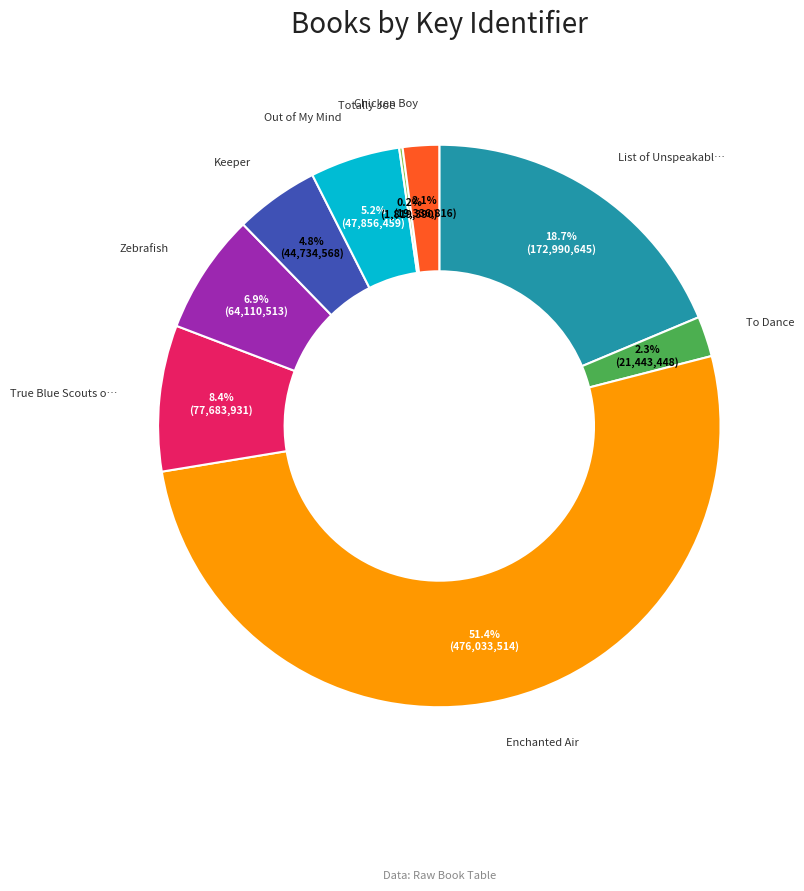

Does any single category account for the majority?

Yes